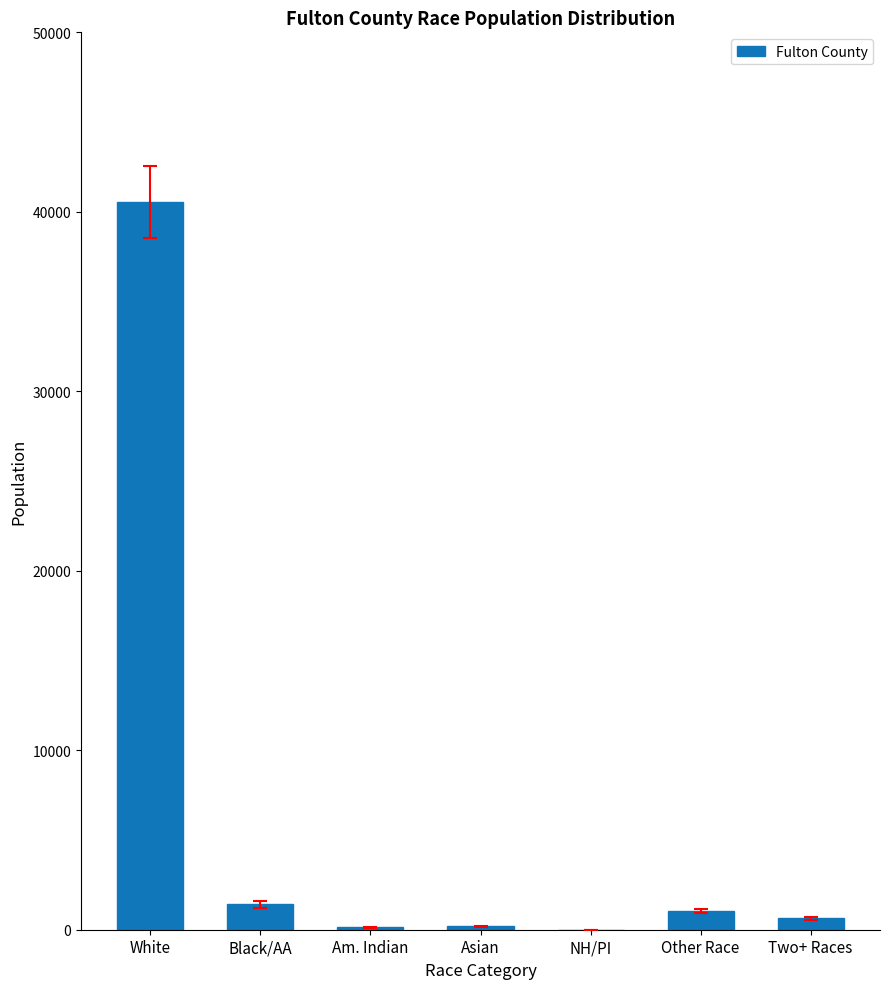

What is the difference between the values at Asian and Two+ Races?

440